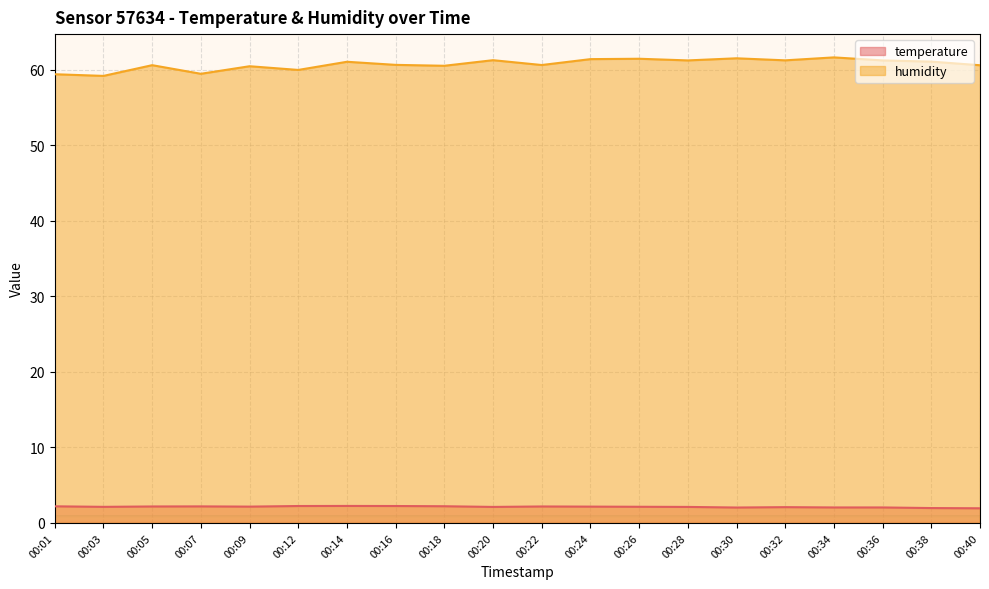

True or false: humidity and temperature cross at least once.

False